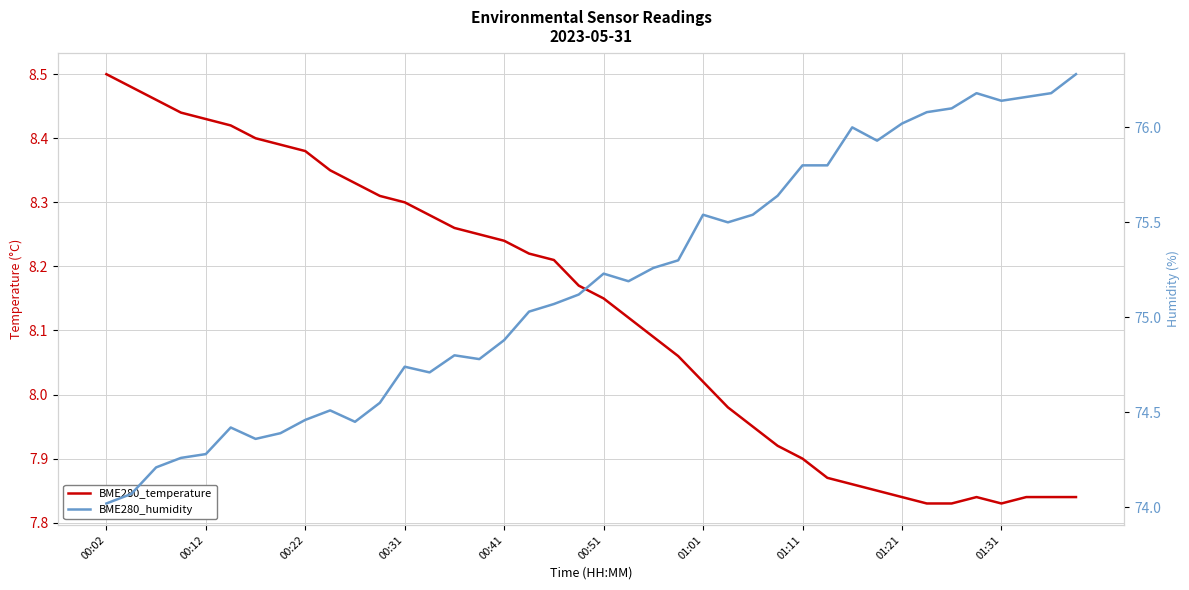

What is the value of the BME280_temperature point at the 16th from the left?

8.2